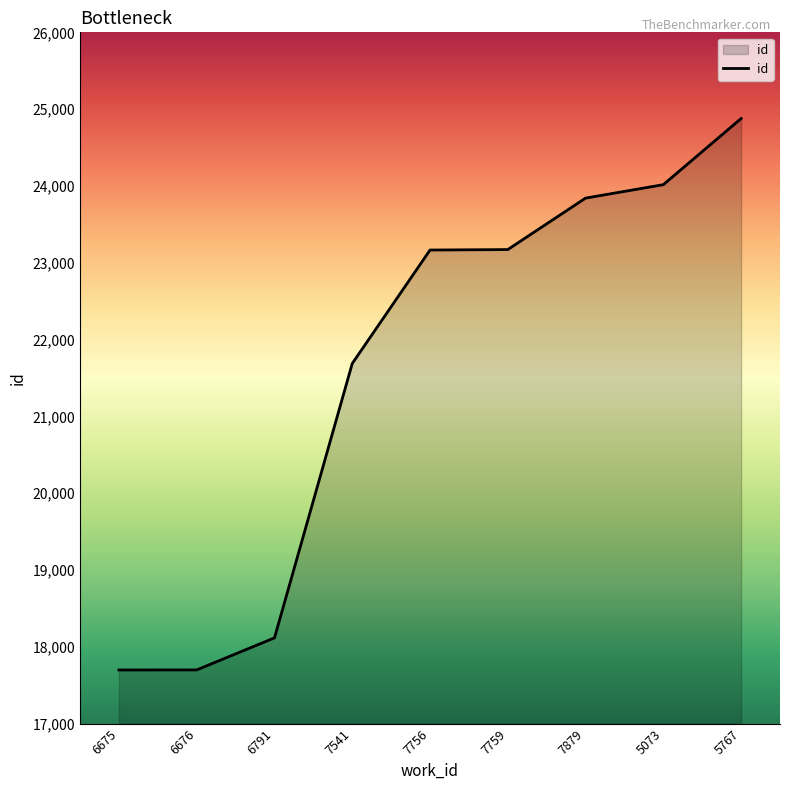

Is it true that the value at 7756 is 23166?

True